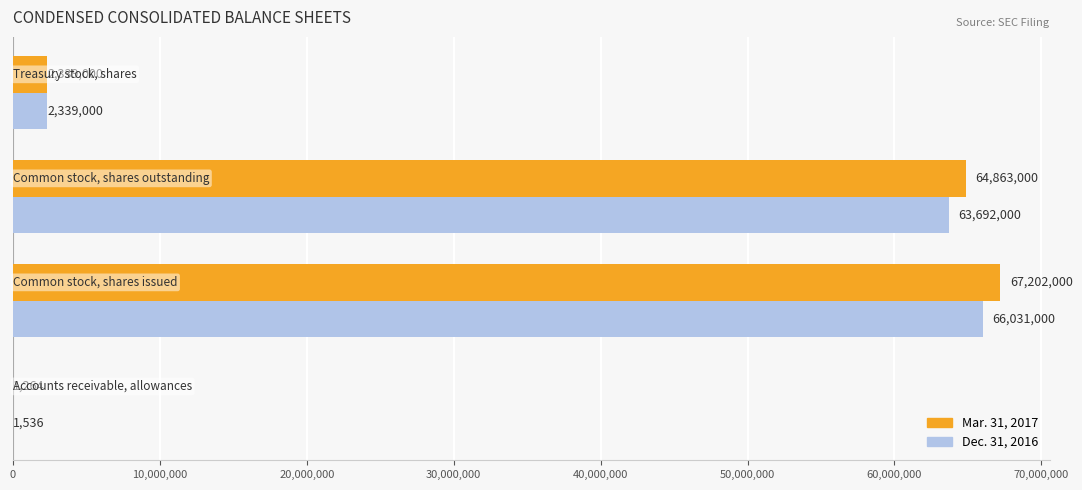

What are all the series names shown in the legend?

Mar. 31, 2017, Dec. 31, 2016